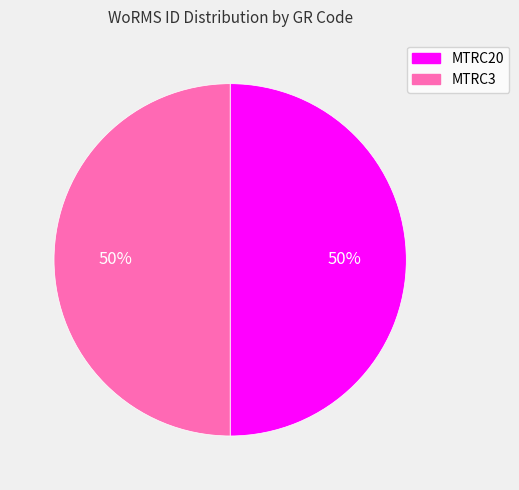

Combined, do MTRC3 and MTRC20 account for over 50%?

Yes